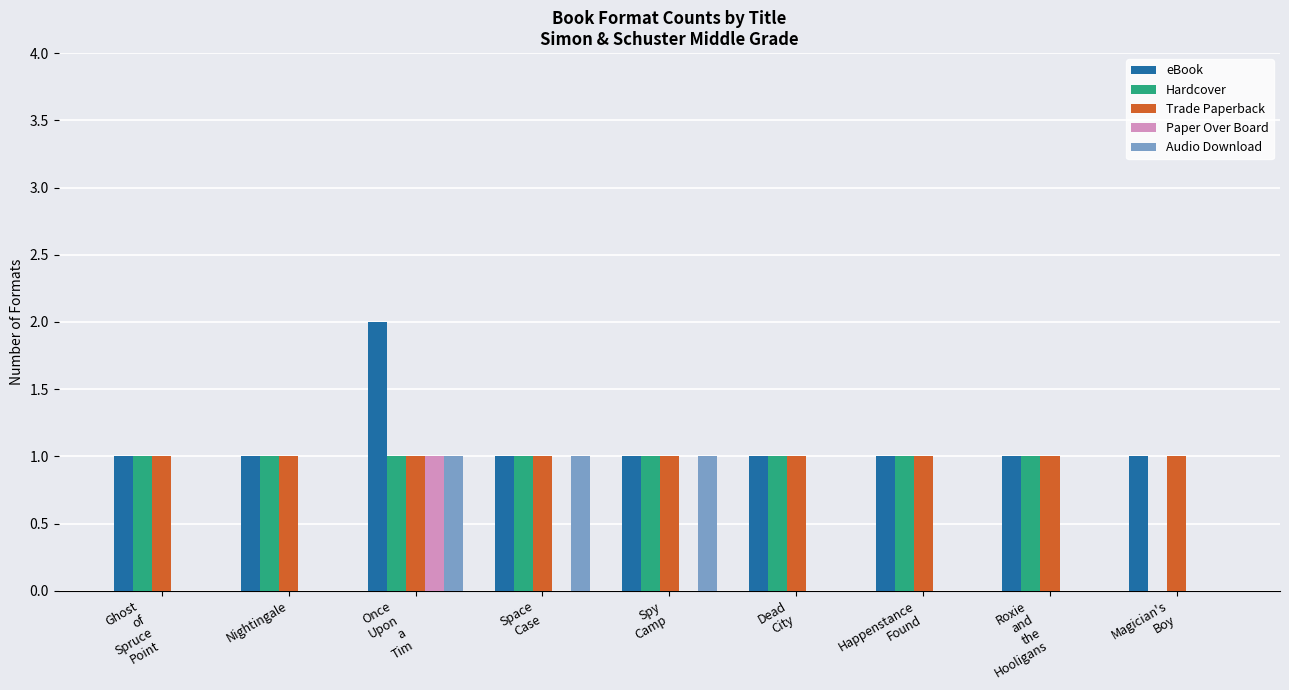

What is the total value across all series at Nightingale?

3